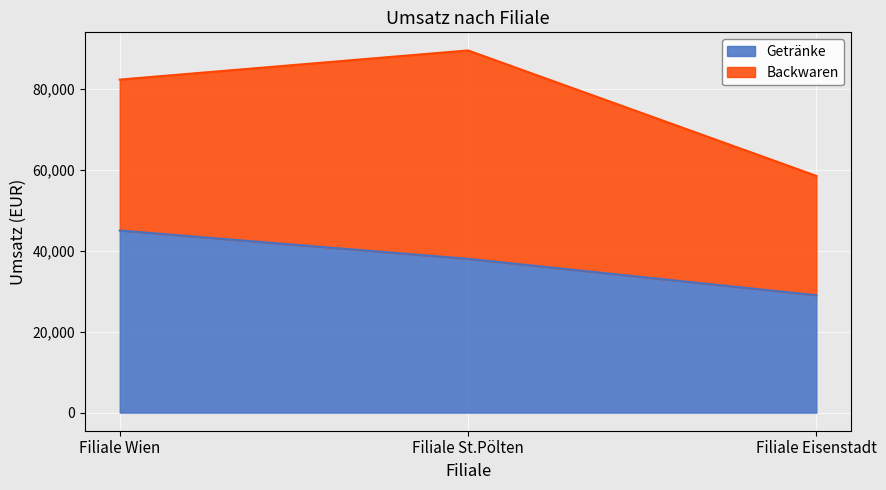

Read the value at Filiale Eisenstadt, to the nearest 50.

29000